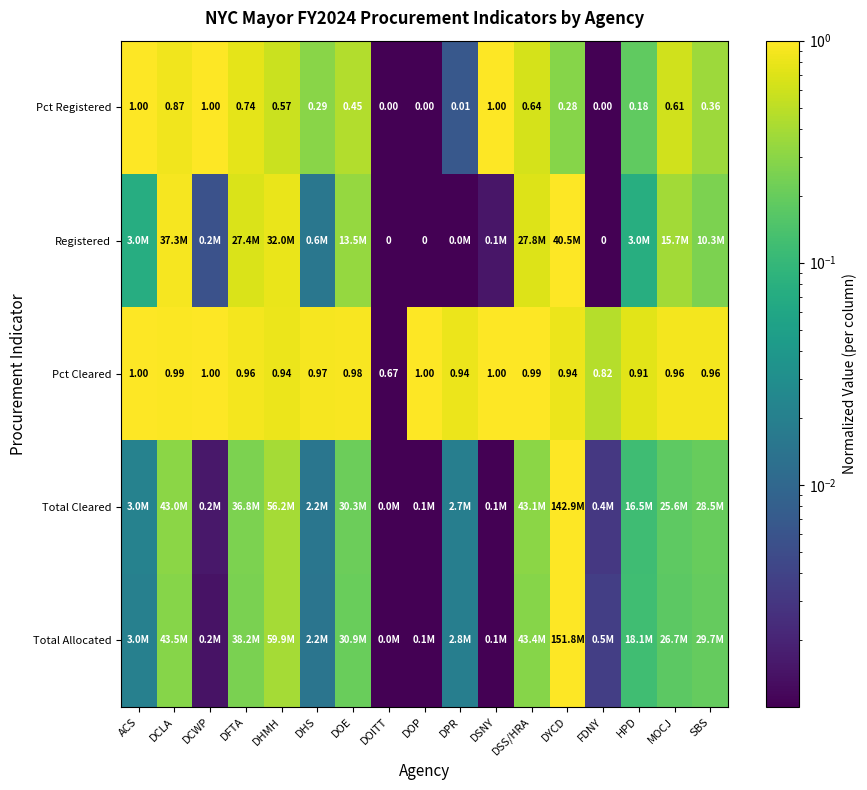

Is the value of Registered at DOP greater than the value of Pct Registered at DPR?

No